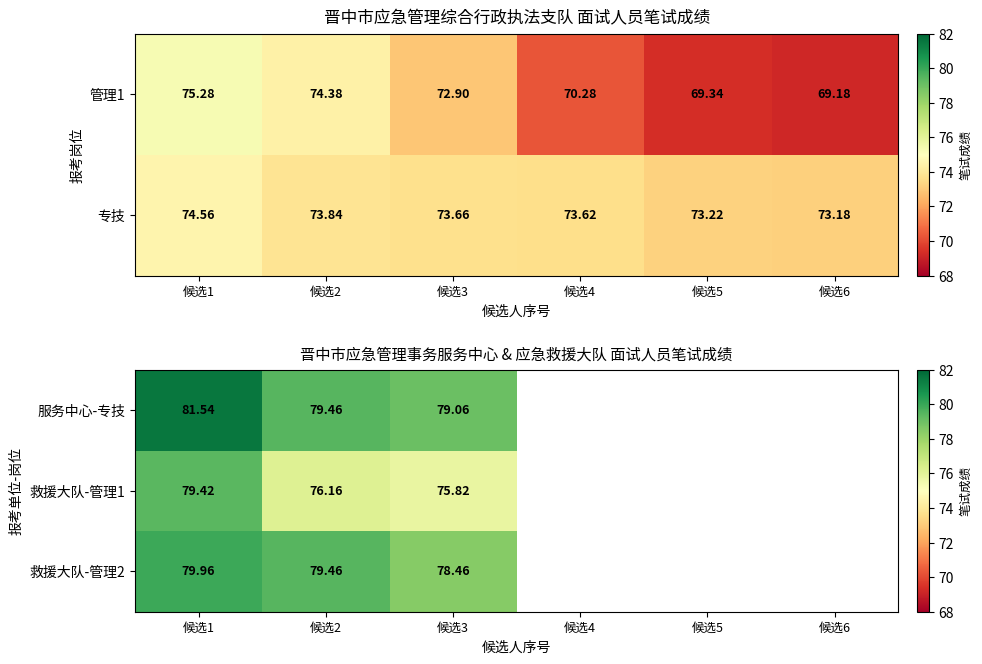

At 候选2, list the series in order from smallest to largest.

救援大队-管理1, 服务中心-专技, 救援大队-管理2